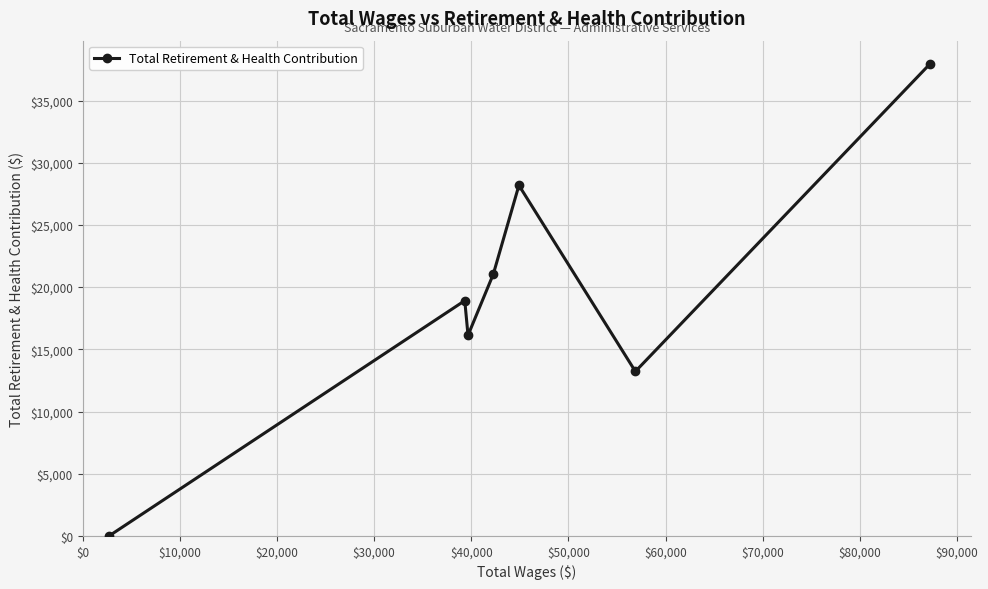

What is the maximum value shown in the chart?

37921